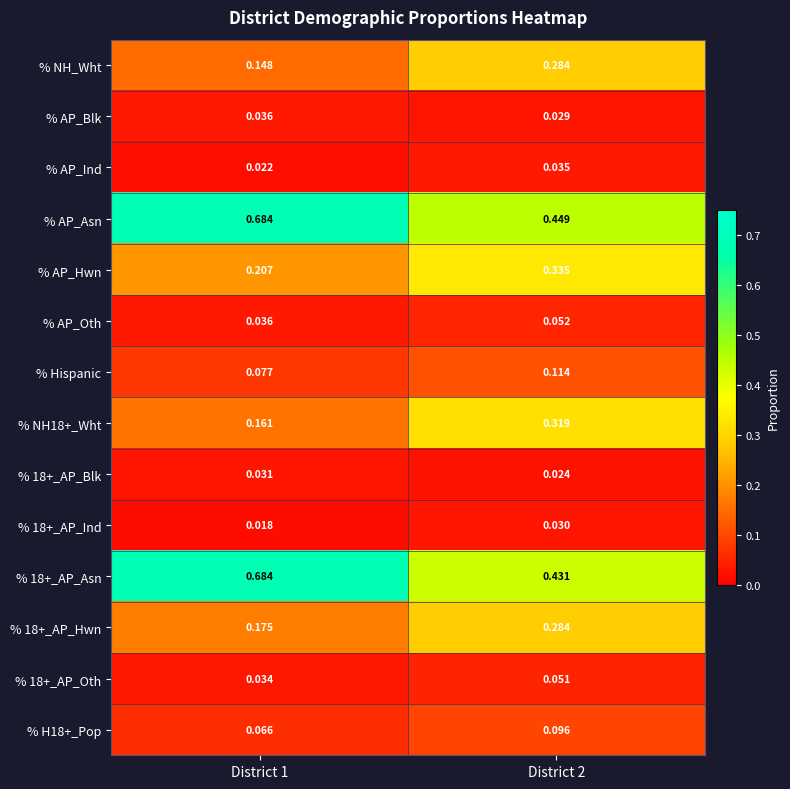

Which series has the largest total across all categories?

% AP_Asn